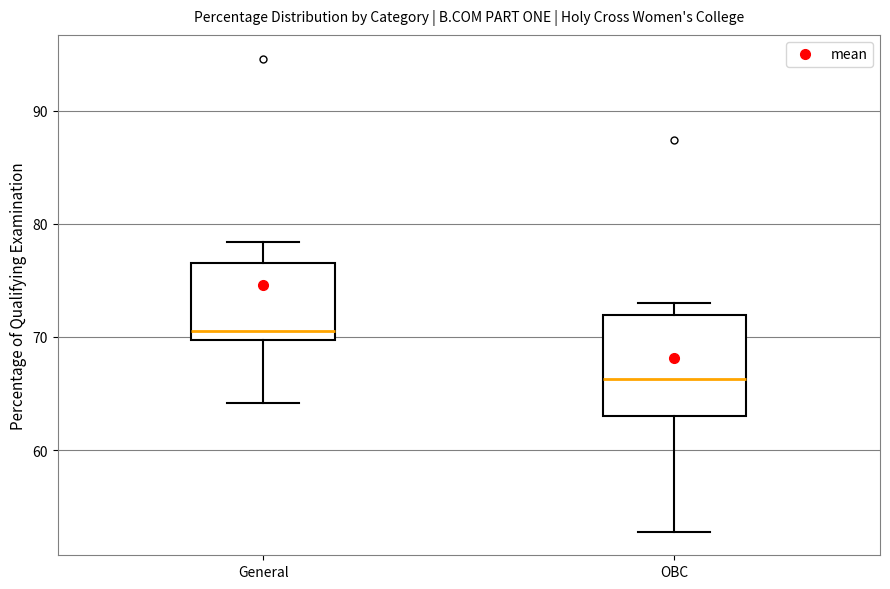

Which box is the tallest, from its lower edge to its upper edge?

OBC